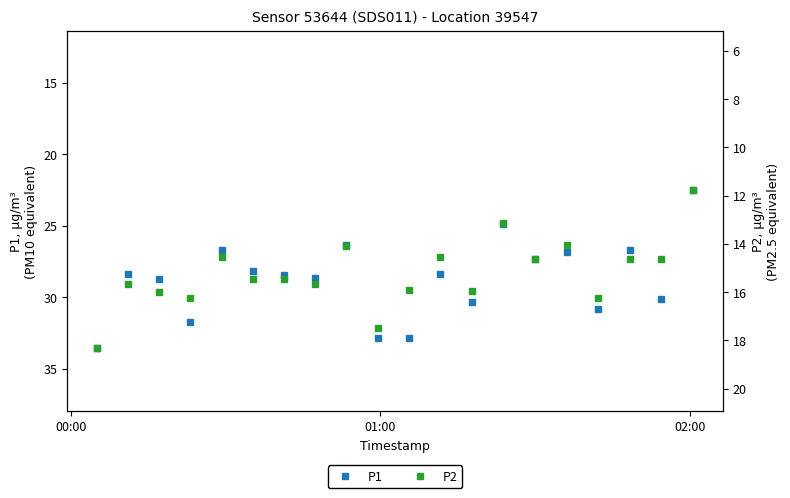

True or false: P1 has more than 0 interior local peaks.

True